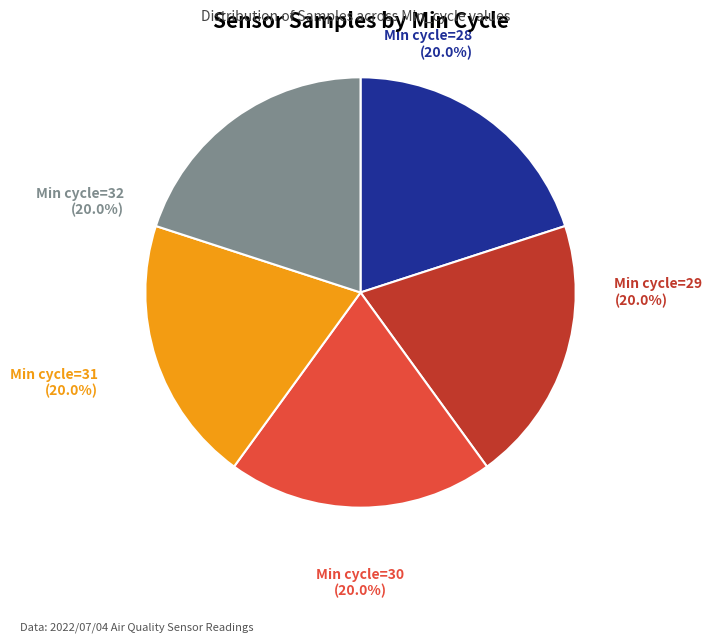

Is there a majority slice in this chart?

No